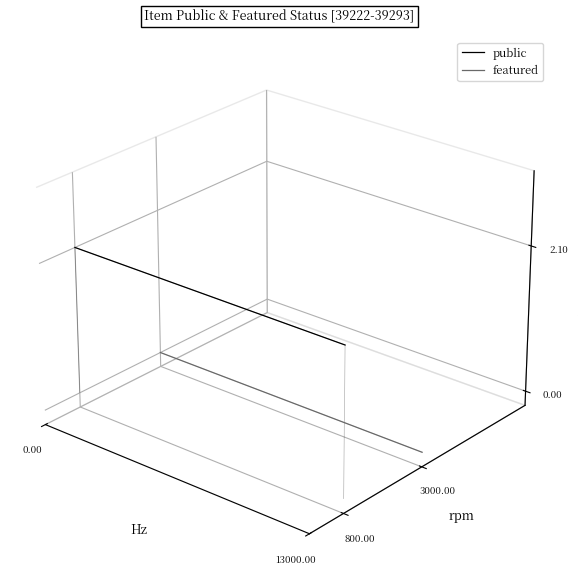

Which series has the widest spread of values?

featured